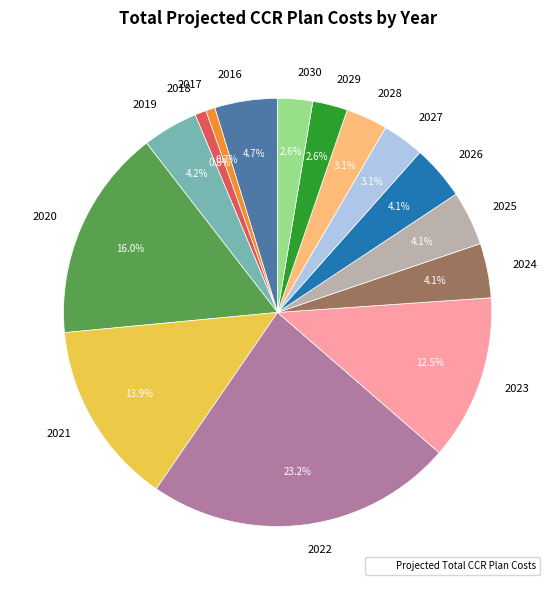

Which has a higher value, 2023 or 2020?

2020